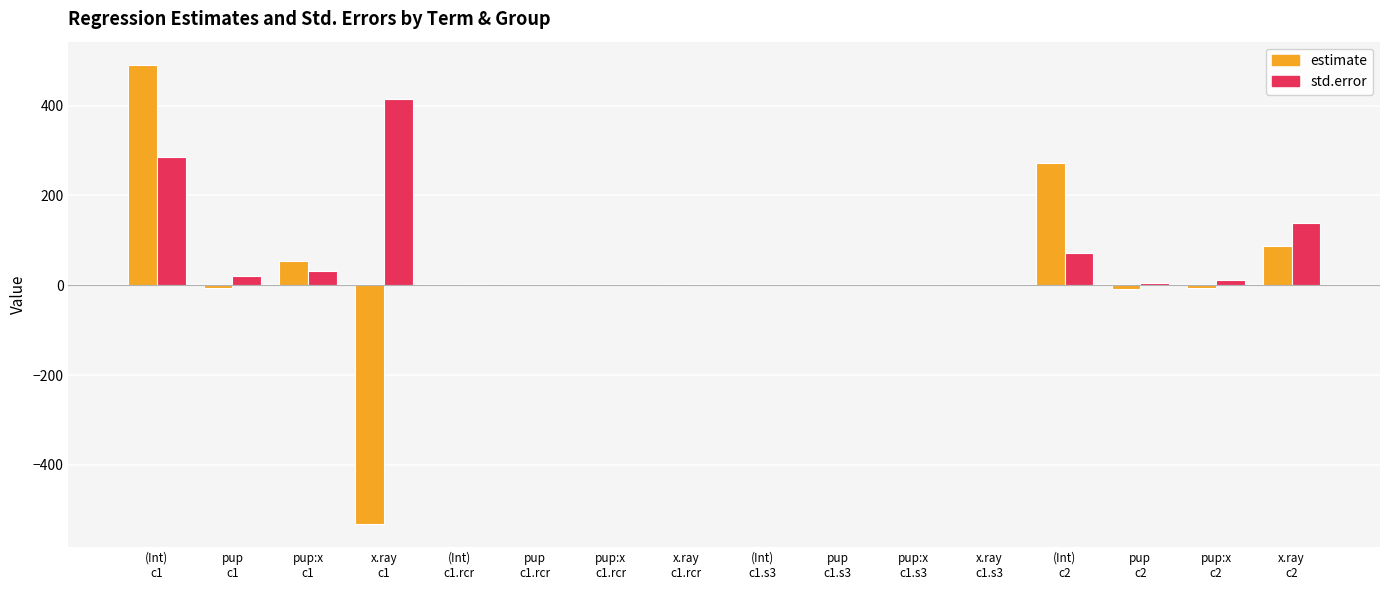

What is the maximum value for estimate?

491.1